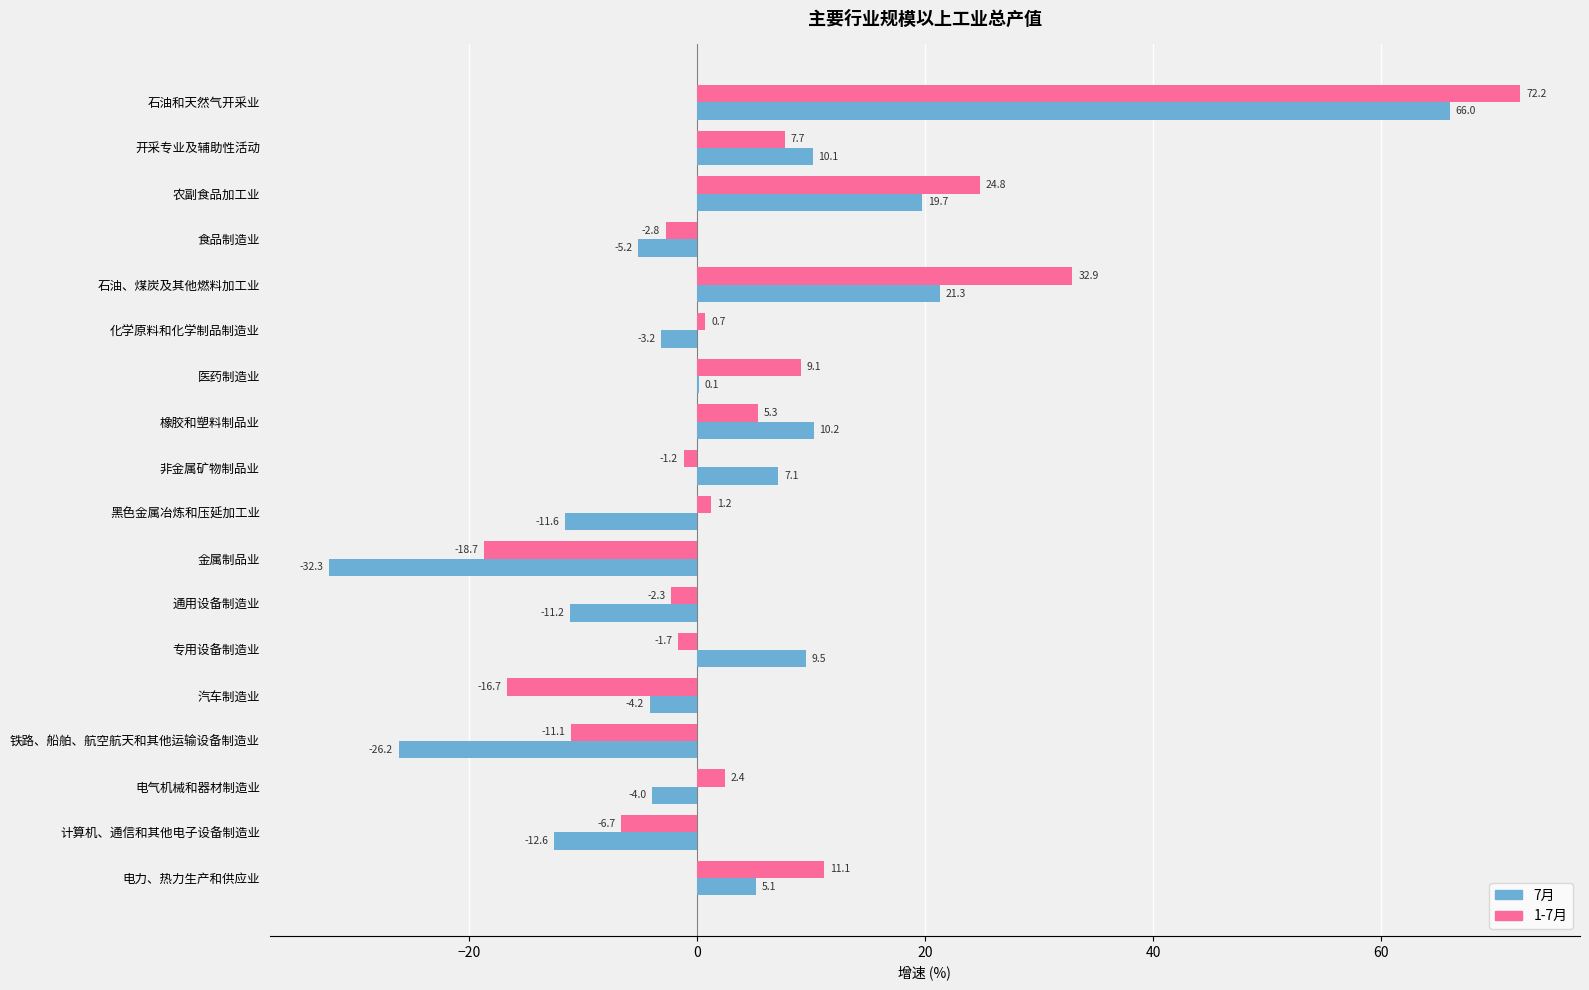

What is the average value of the 1-7月 series?

5.9